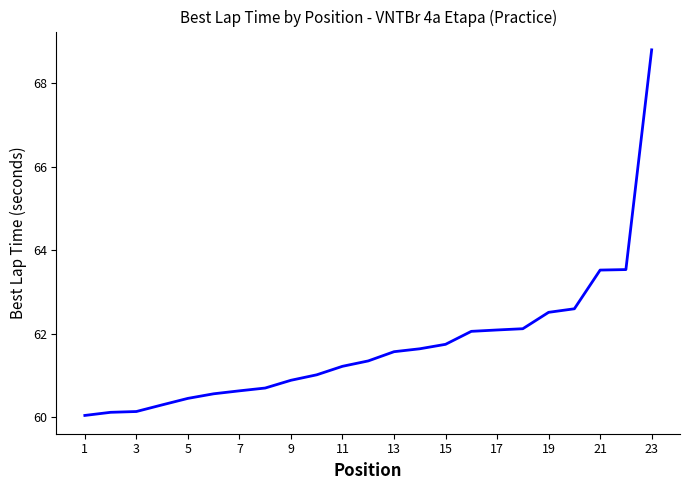

What is the greatest value displayed?

68.8